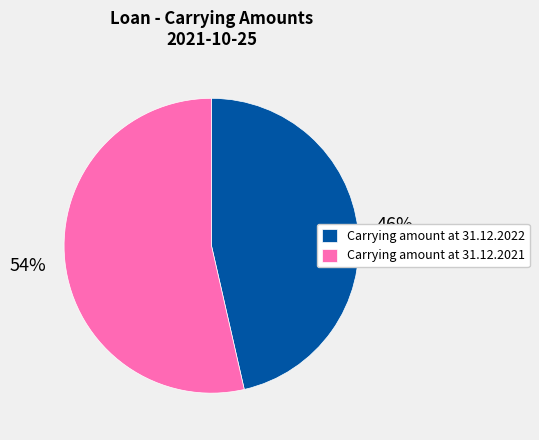

How many segments does this pie chart have?

2